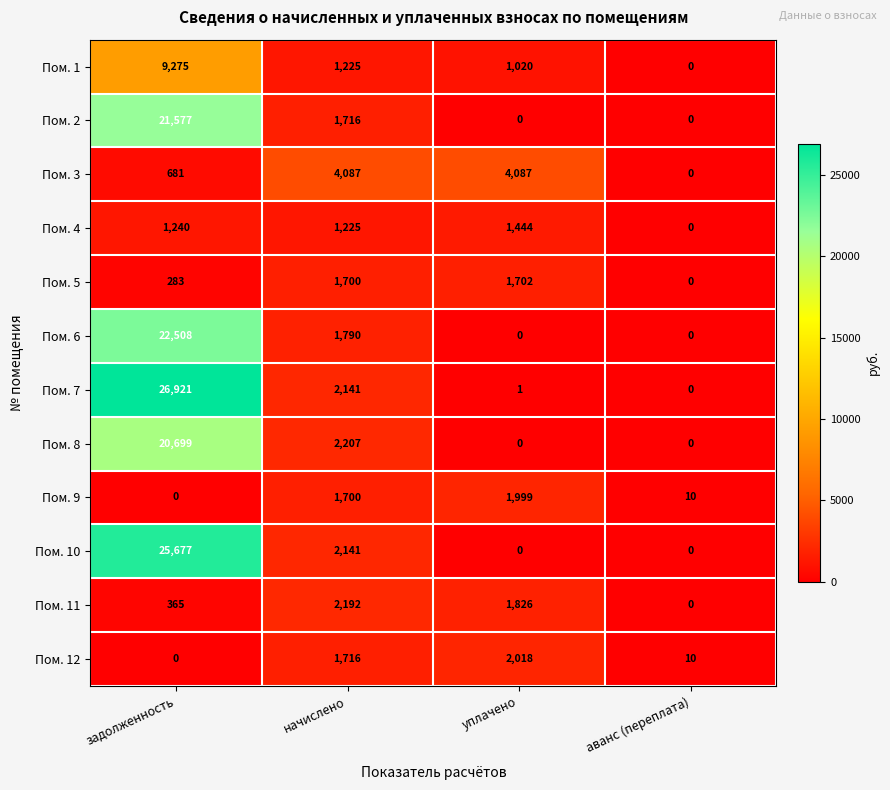

List the series in order of their peak value, highest first.

Пом. 7, Пом. 10, Пом. 6, Пом. 2, Пом. 8, Пом. 1, Пом. 3, Пом. 11, Пом. 12, Пом. 9, Пом. 5, Пом. 4